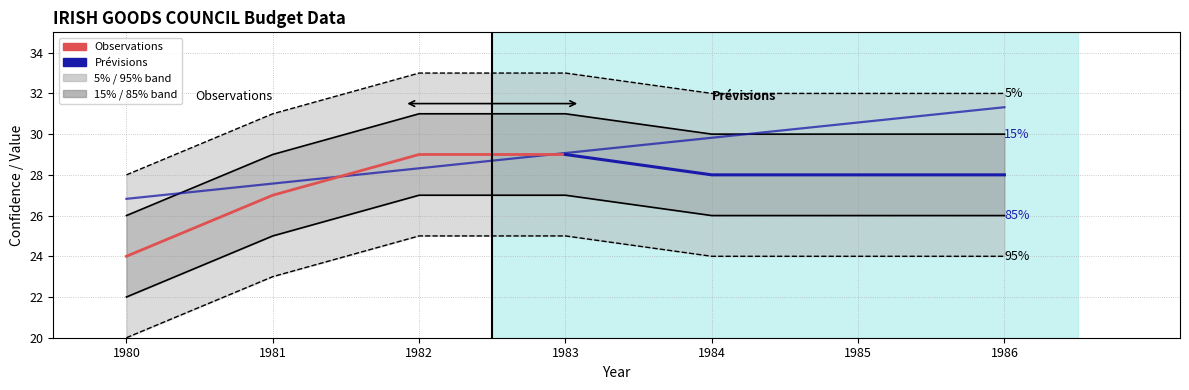

True or false: confidence and col_0 cross at least once.

False